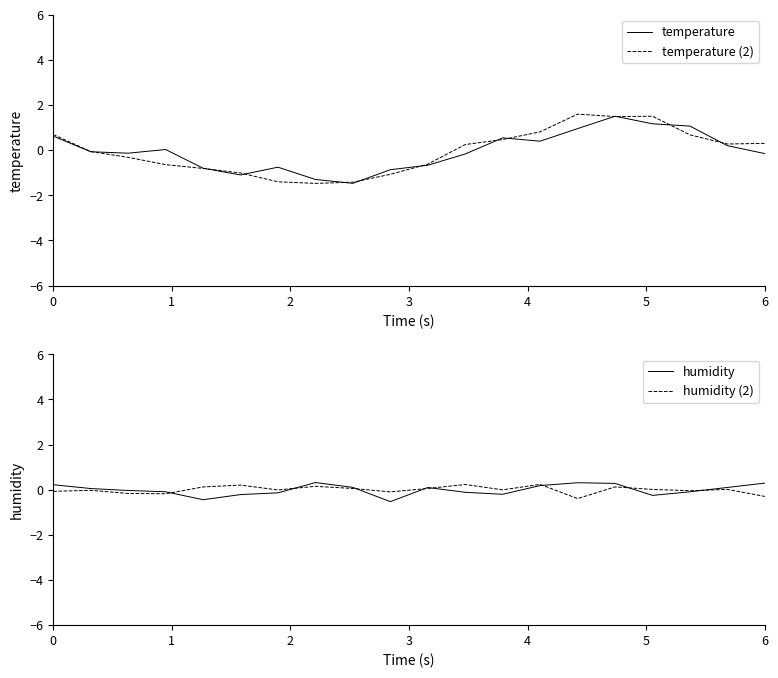

What is the lowest value of the temperature (2) series?

-1.5